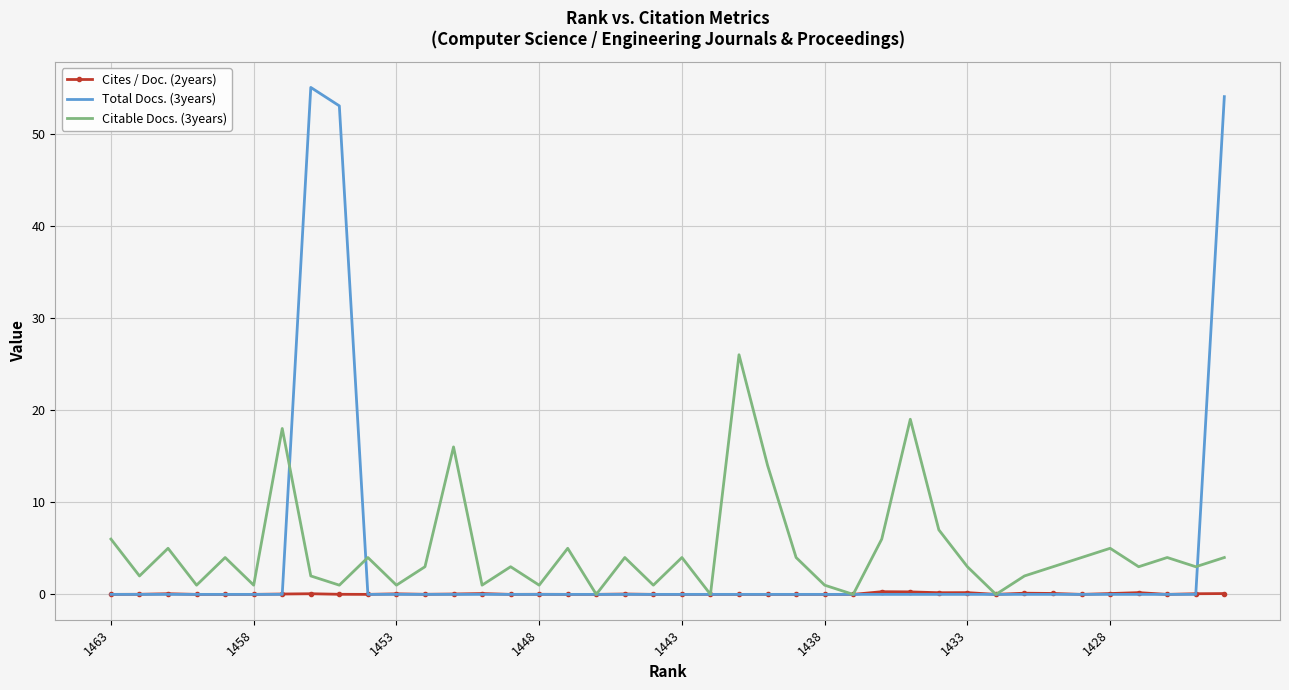

List the series in order of their peak value, lowest first.

Cites / Doc. (2years), Citable Docs. (3years), Total Docs. (3years)